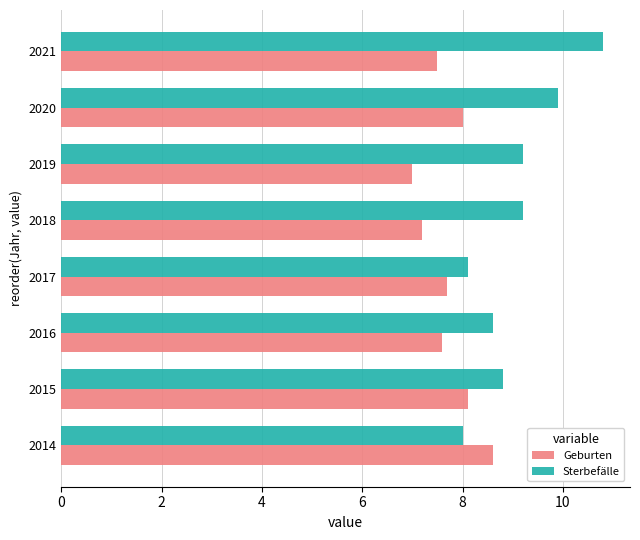

True or false: Geburten has a value of 8.0 at 2020.

True